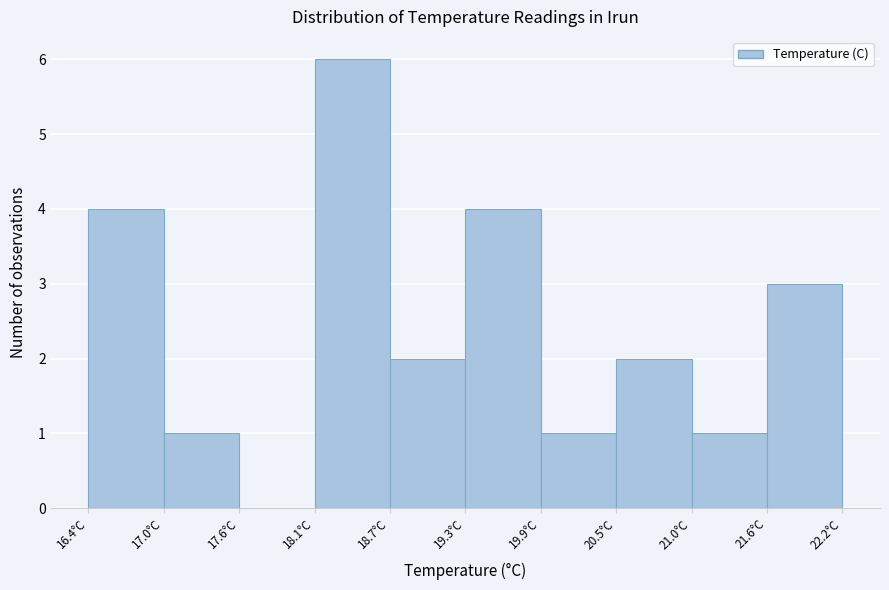

Reading left to right, transcribe this chart: for each bar, give the range it covers on the x-axis and its height. Neither the bar edges nor the heights are printed on the chart, so give them approximately, as read against the axes.

16.40 to 16.98: 4
16.98 to 17.56: 1
17.56 to 18.14: 0
18.14 to 18.72: 6
18.72 to 19.30: 2
19.30 to 19.88: 4
19.88 to 20.46: 1
20.46 to 21.04: 2
21.04 to 21.62: 1
21.62 to 22.20: 3